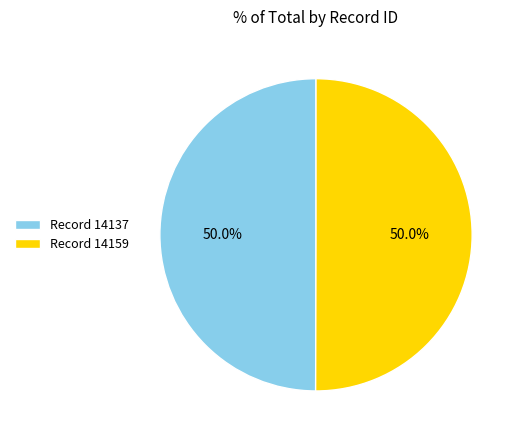

Combined, do Record 14159 and Record 14137 account for over 50%?

Yes